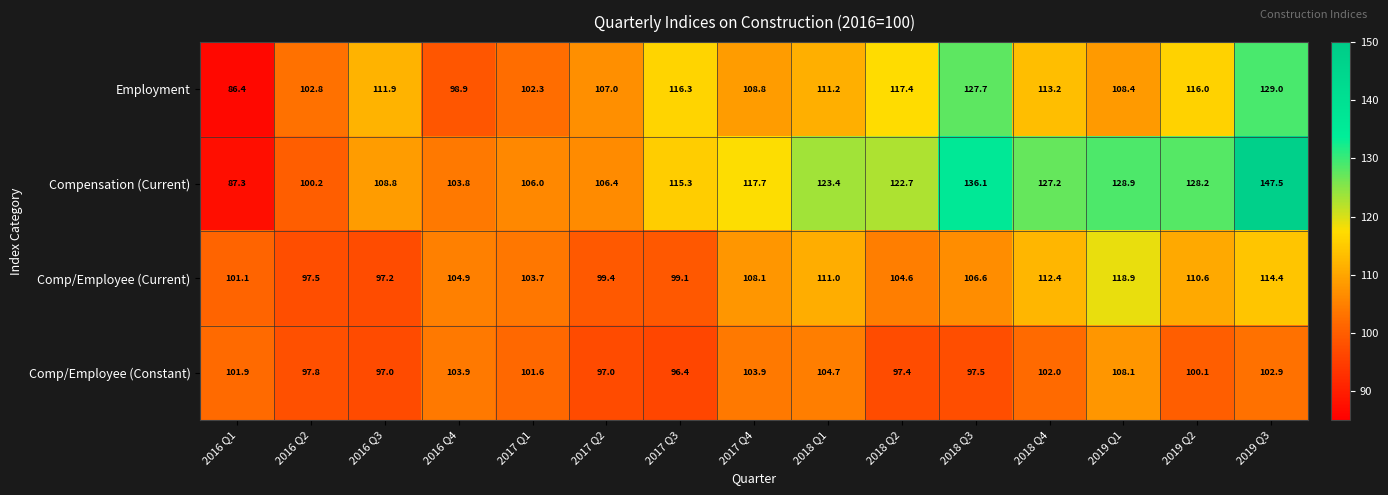

What is the maximum value for Comp/Employee (Constant)?

108.1